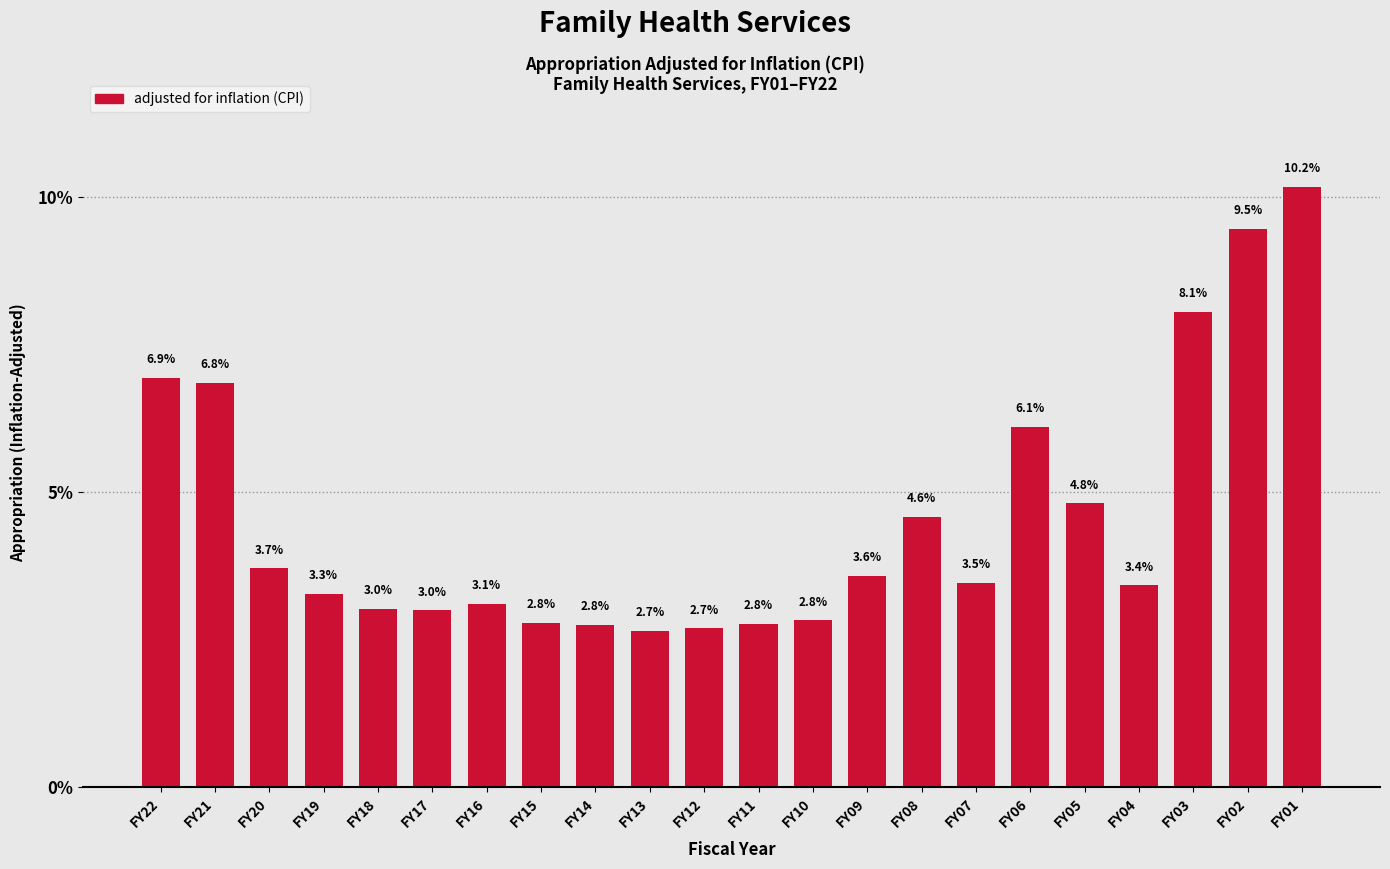

Reading left to right, list all the values displayed in this chart.

6.9	6.8	3.7	3.3	3.0	3.0	3.1	2.8	2.8	2.7	2.7	2.8	2.8	3.6	4.6	3.5	6.1	4.8	3.4	8.1	9.5	10.2